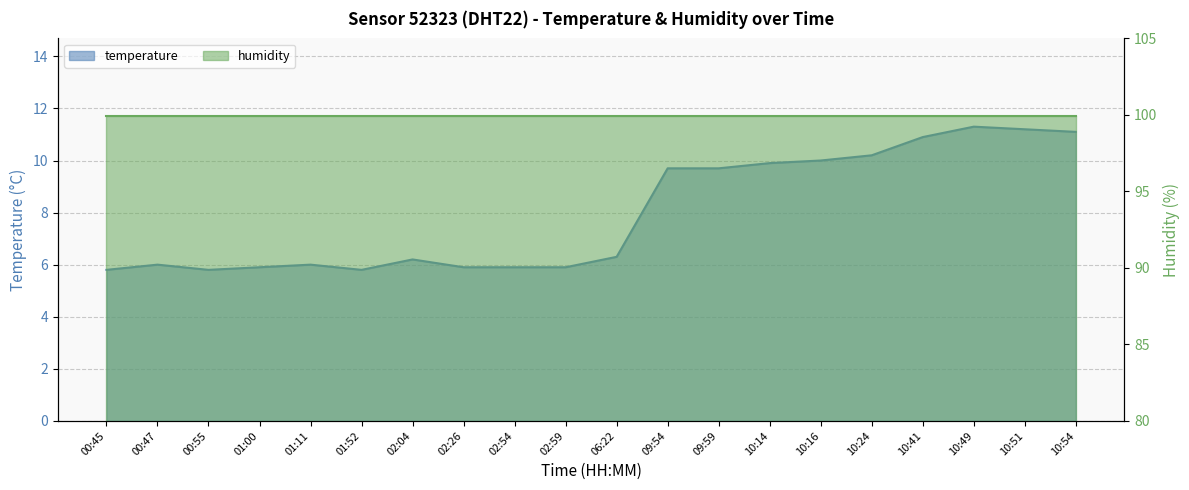

Rank the categories by value from highest to lowest.

10:49, 10:51, 10:54, 10:41, 10:24, 10:16, 10:14, 09:54, 09:59, 06:22, 02:04, 00:47, 01:11, 01:00, 02:26, 02:54, 02:59, 00:45, 00:55, 01:52